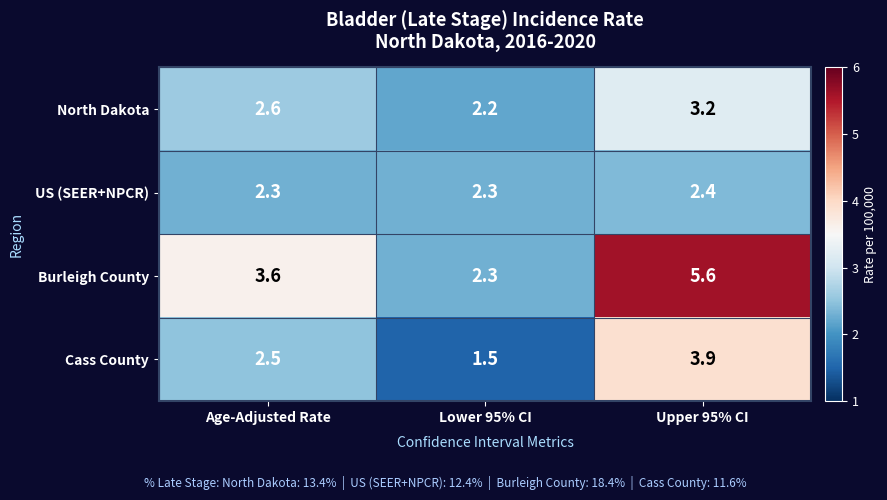

Read the North Dakota value at Upper 95% CI.

3.2